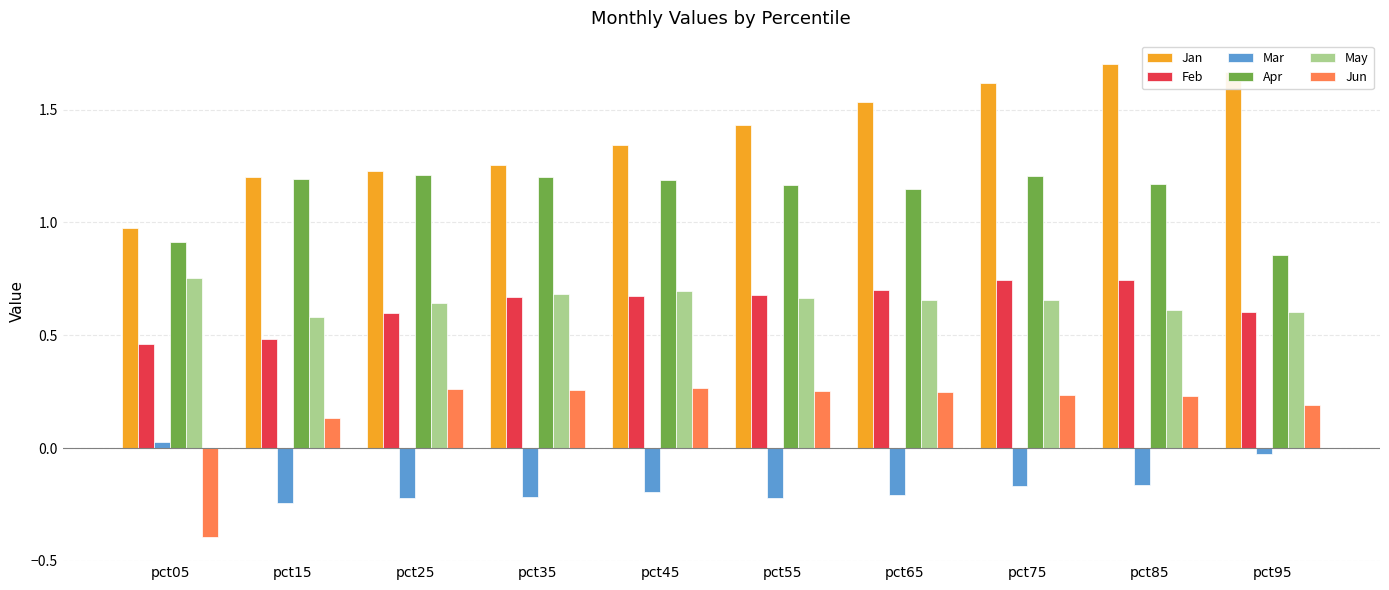

What is the sum of the Apr values at pct45 and pct75?

2.4